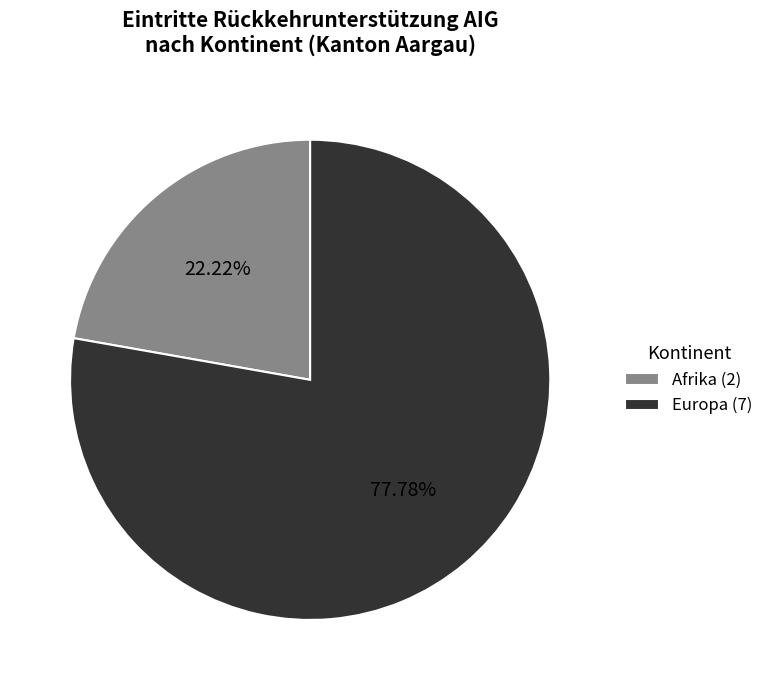

To the nearest percent, what is the average slice percentage?

50%